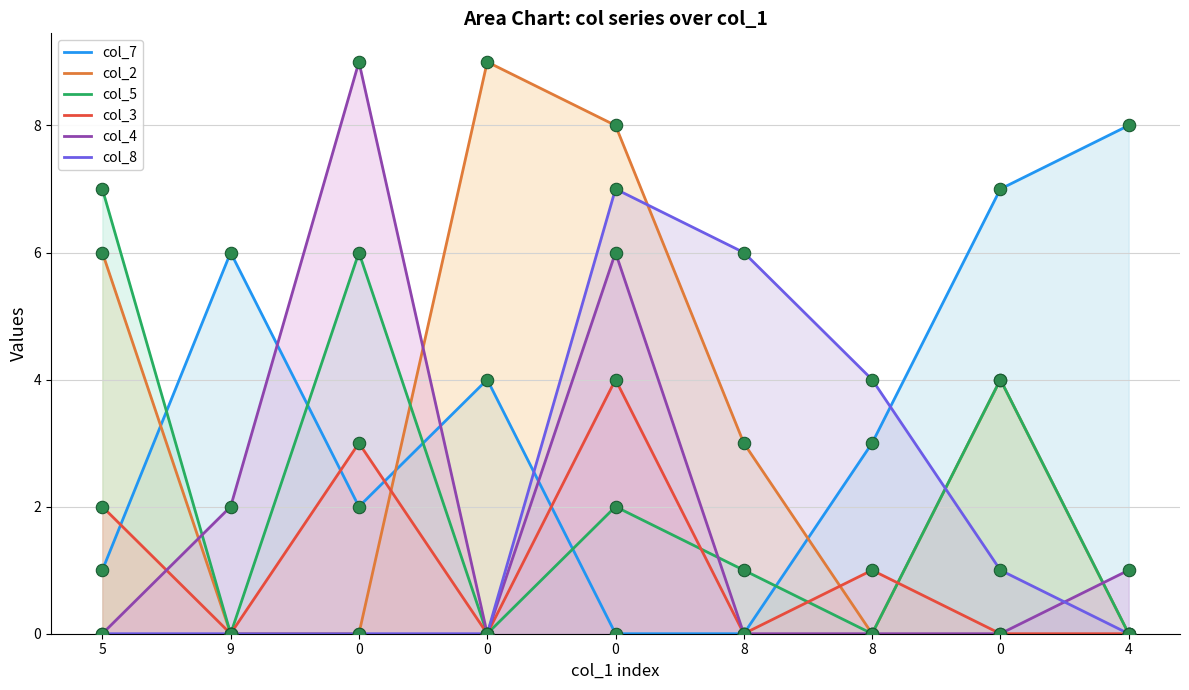

Which series has the largest Y range (max minus min)?

col_2